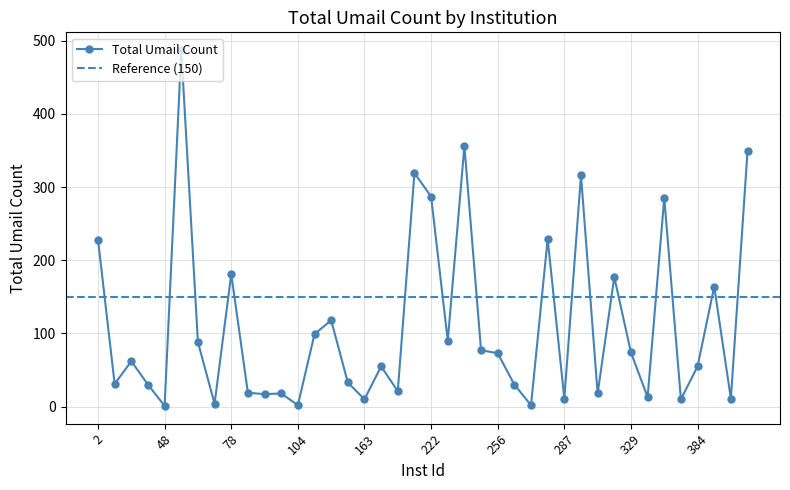

List the labels in order of value, smallest first.

48, 104, 276, 76, 163, 380, 287, 449, 340, 93, 94, 319, 92, 166, 34, 264, 23, 154, 165, 384, 27, 256, 329, 242, 73, 225, 115, 125, 394, 325, 78, 2, 286, 361, 222, 318, 178, 466, 226, 49